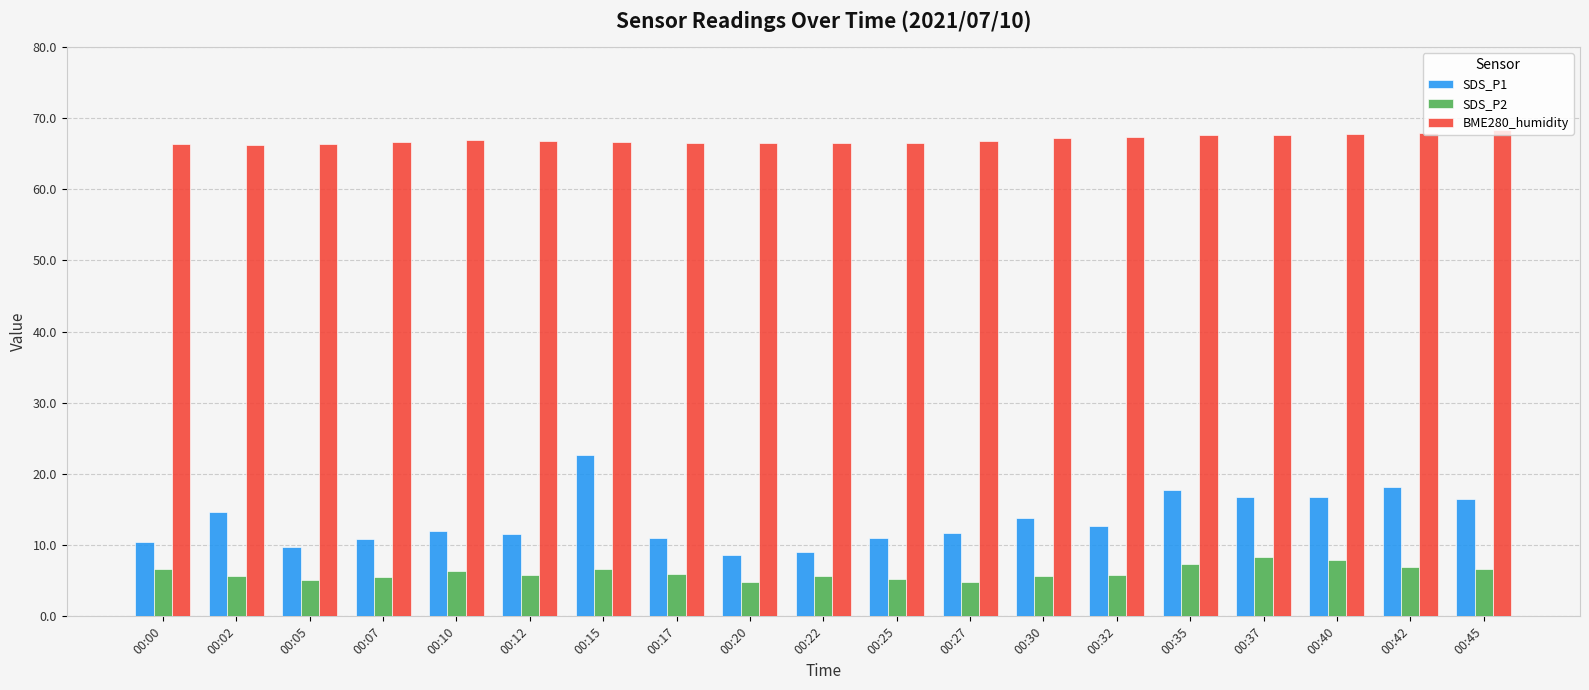

What is the sum of the SDS_P1 values at 00:10 and 00:40?

28.7